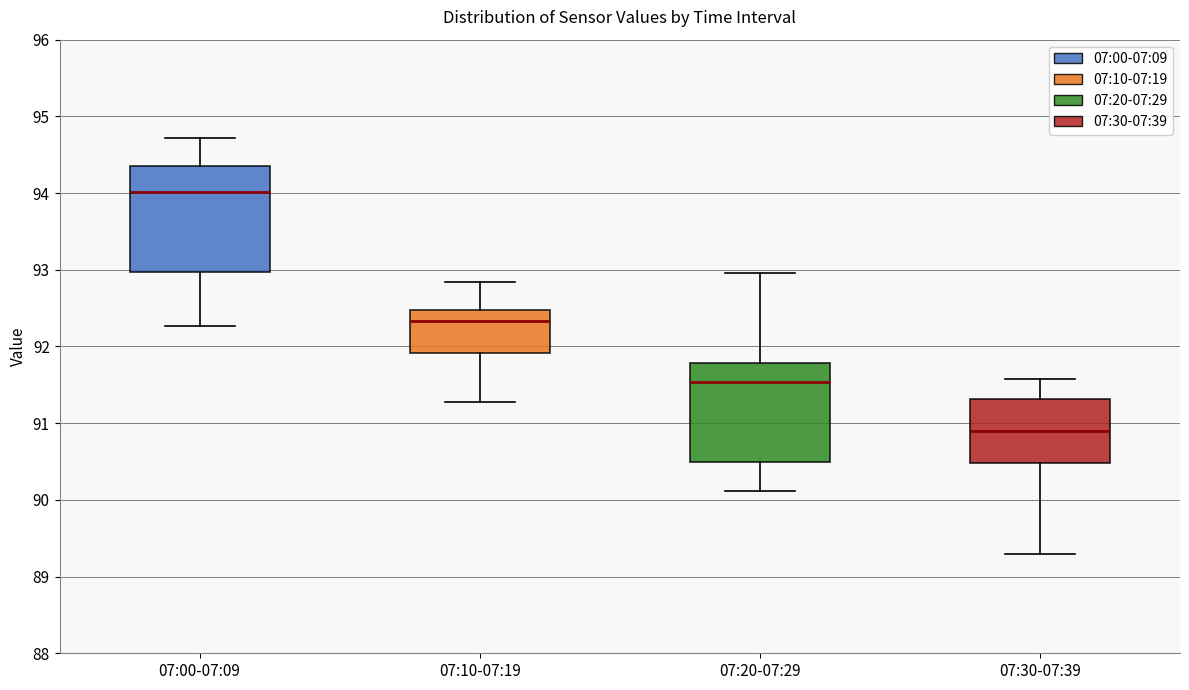

Where does the upper whisker of the box for 07:00-07:09 end on the y-axis? The values are not printed on the chart, so give them approximately, as read against the axis.

94.7